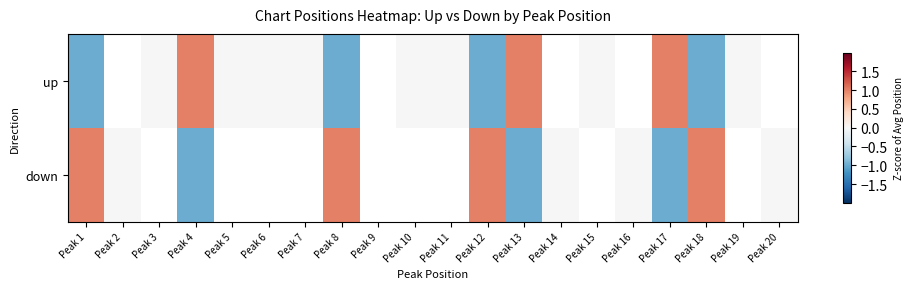

At how many categories does at least one series exceed 0?

7